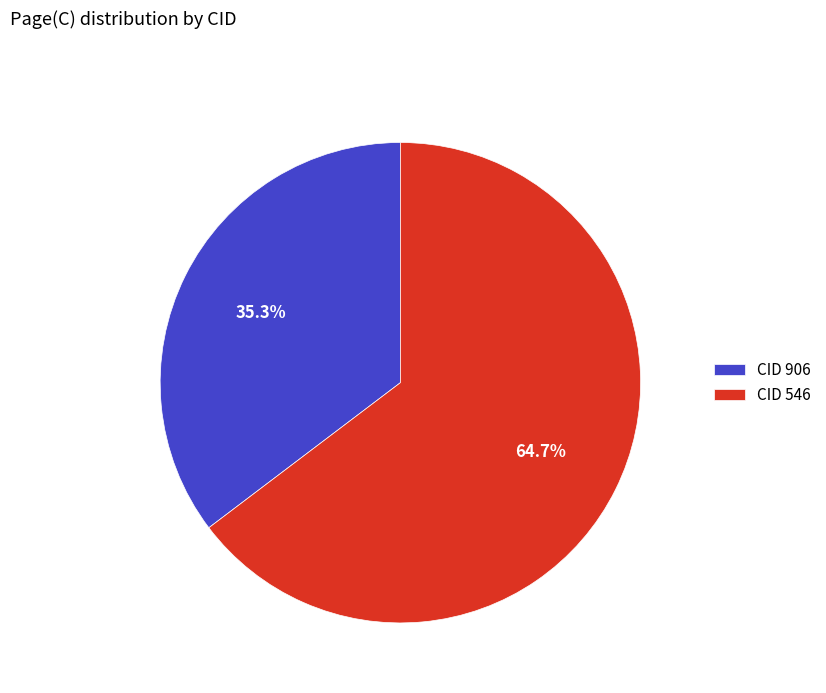

Which slice is the smallest?

CID 906